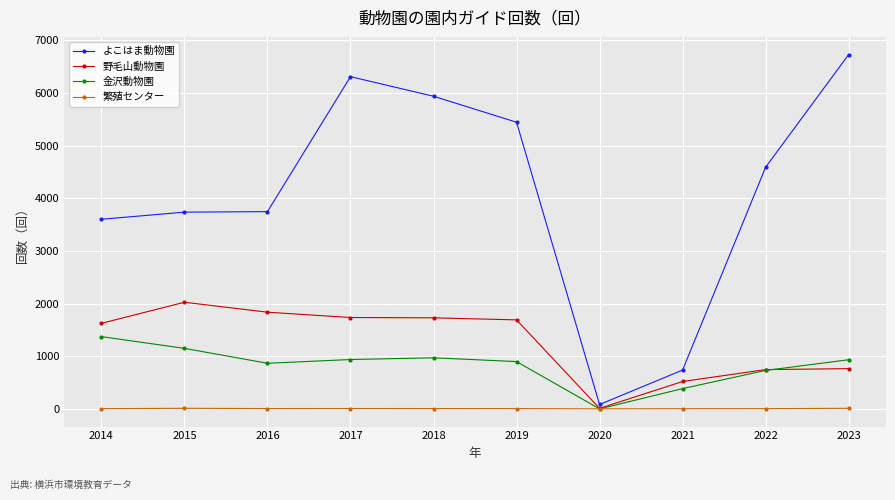

Is it true that 繁殖センター equals 11 at 2023?

True